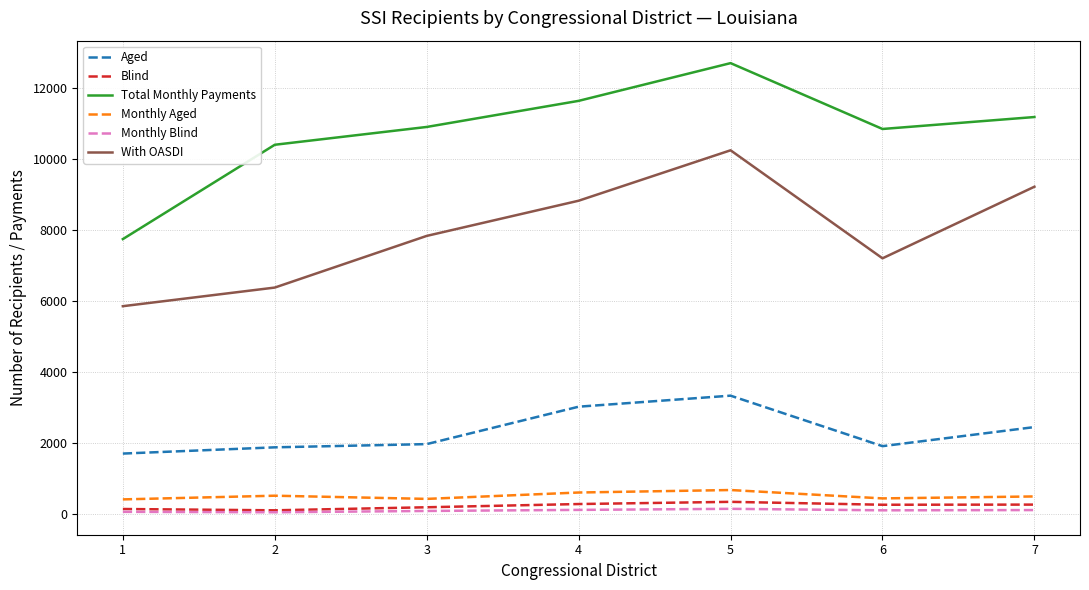

Between 1 and 5, which series saw the biggest shift?

Total Monthly Payments